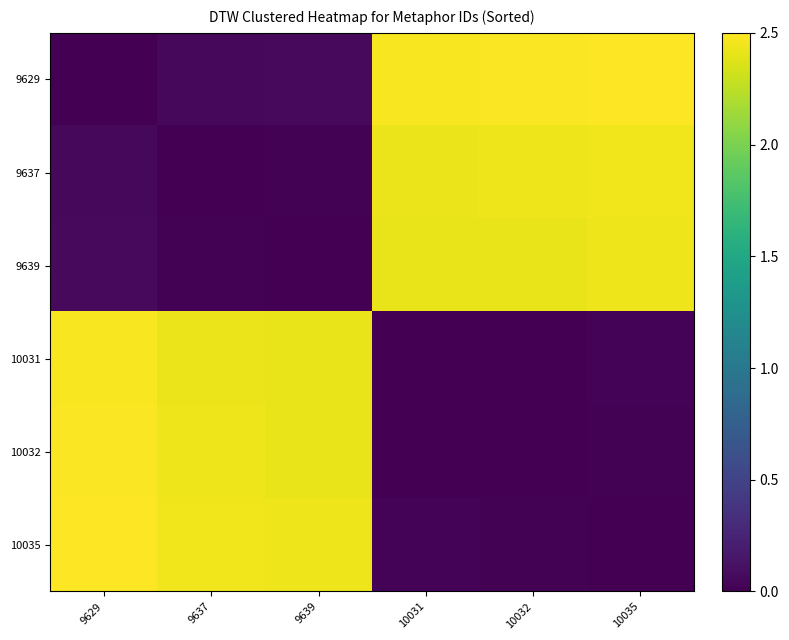

Between 9629 and 10035, which series saw the biggest shift?

9629